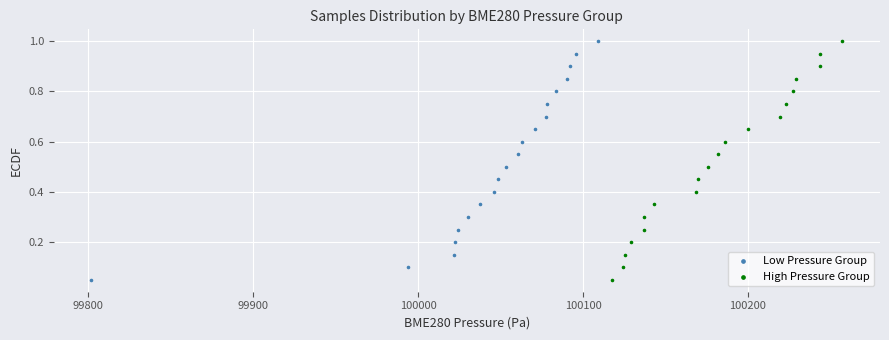

What are all the series names shown in the legend?

Low Pressure Group, High Pressure Group